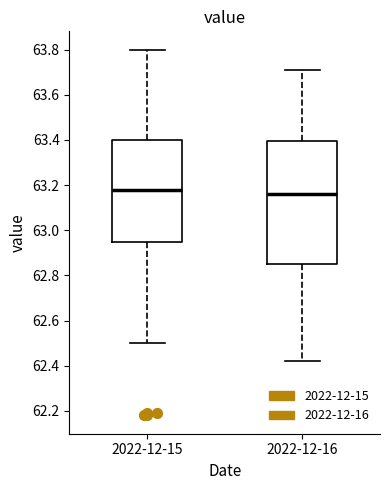

Comparing the boxes themselves (not the whiskers), which one is the tallest?

2022-12-16